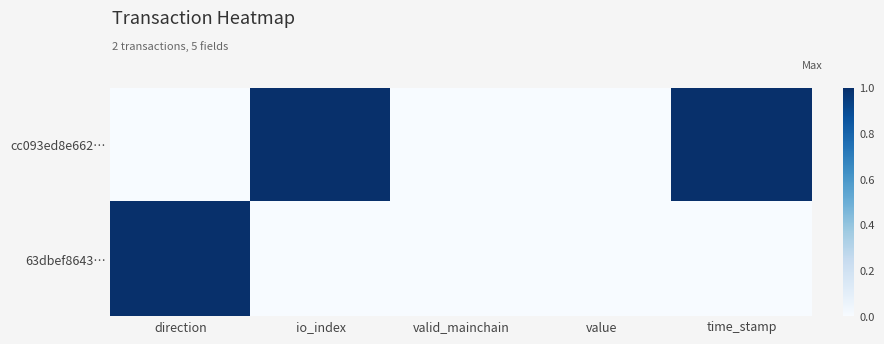

How many series are shown in this chart?

2